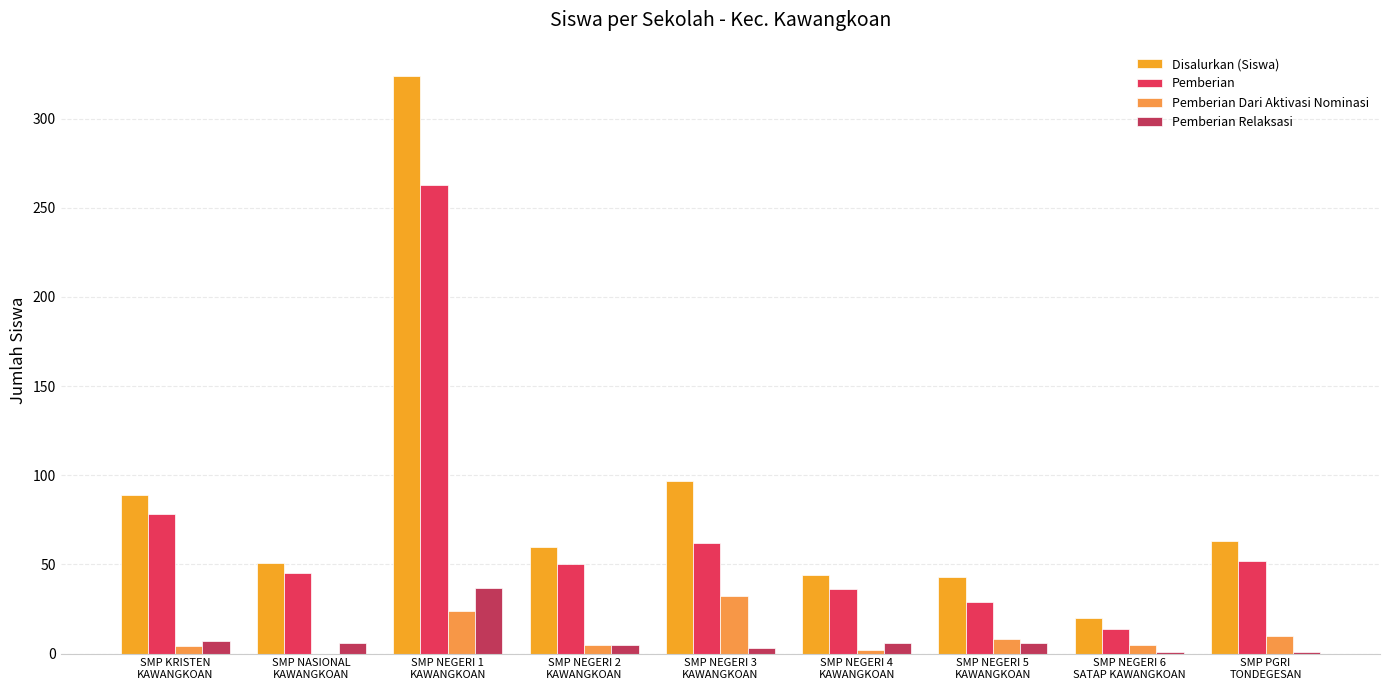

What are all the series names shown in the legend?

Disalurkan (Siswa), Pemberian, Pemberian Dari Aktivasi Nominasi, Pemberian Relaksasi